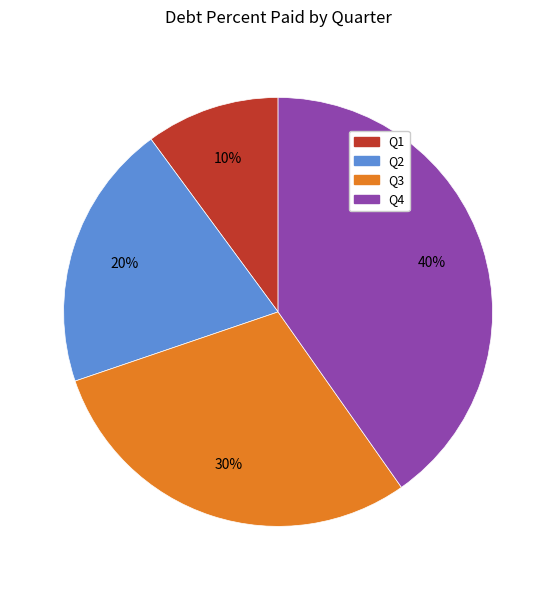

How many segments does this pie chart have?

4